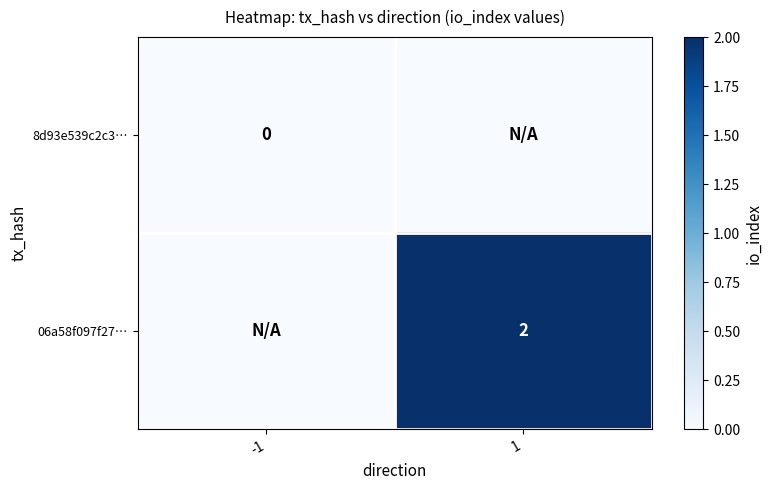

Which category has the highest value across all series?

1